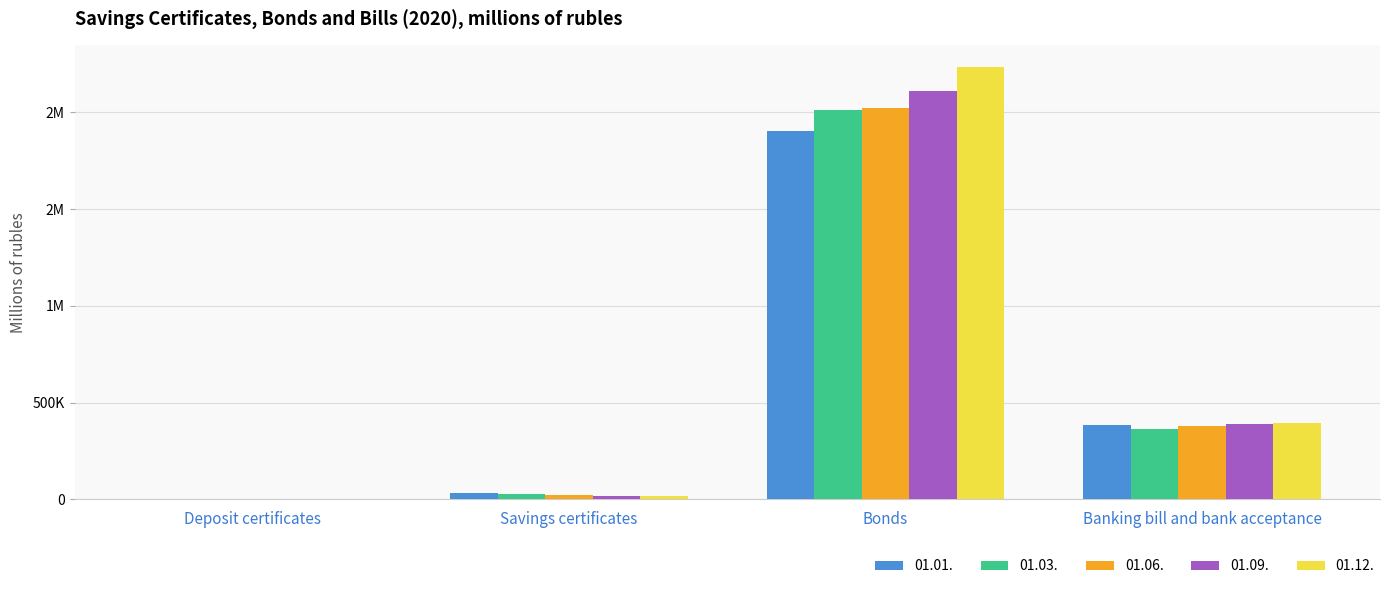

What is the sum of the 01.01. values at Deposit certificates and Savings certificates?

36622.0